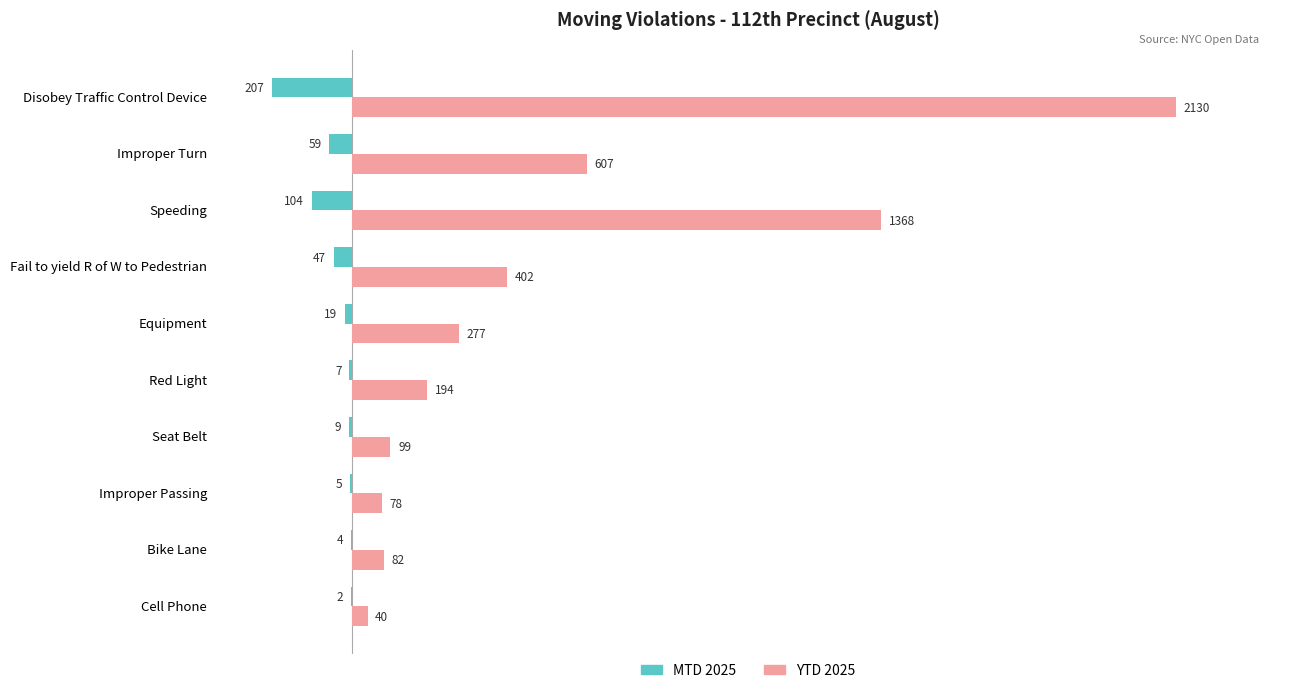

True or false: MTD 2025 has a value of -47 at Fail to yield R of W to Pedestrian.

True